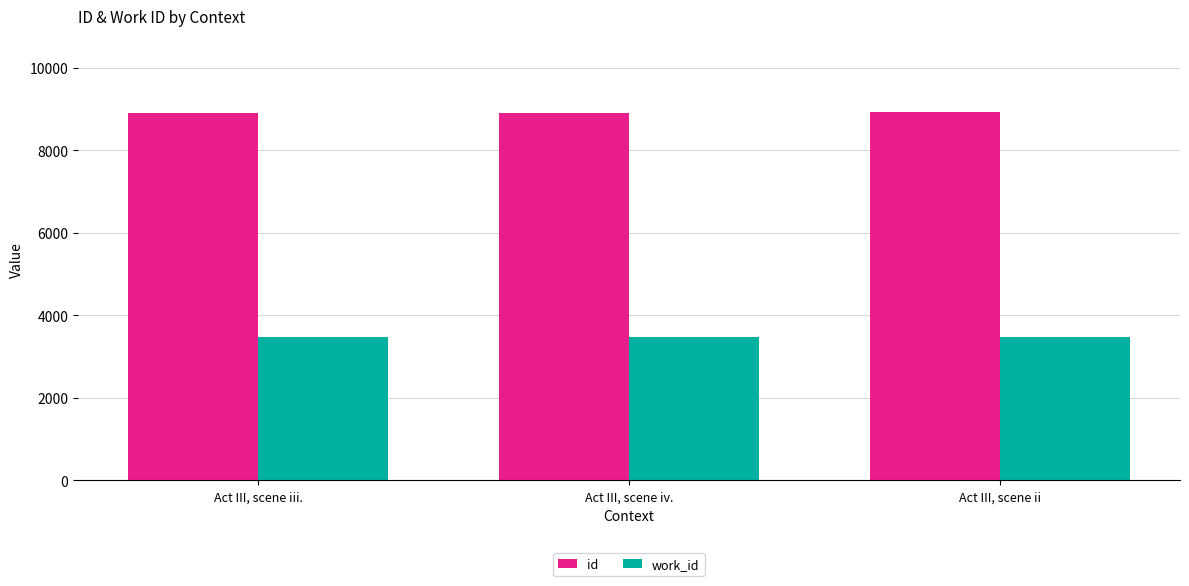

How many distinct data groups are displayed?

2